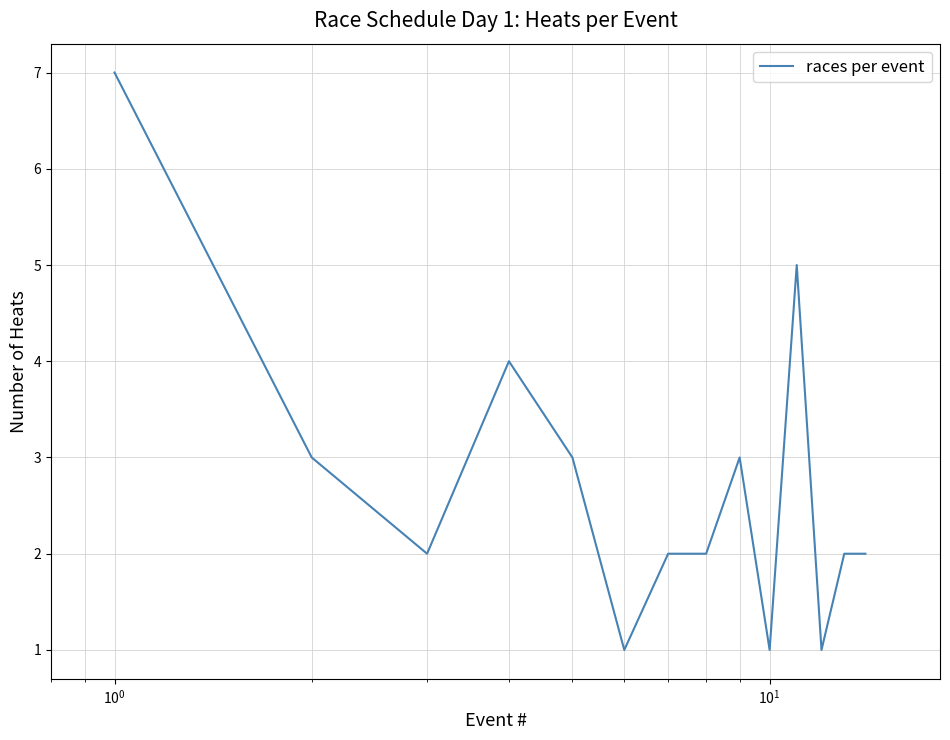

What is the difference between the maximum and minimum values?

6